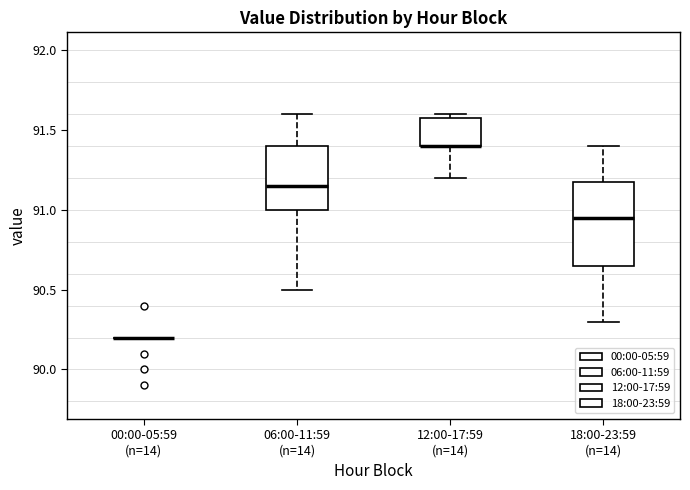

Which box is the tallest, from its lower edge to its upper edge?

18:00-23:59 (n=14)